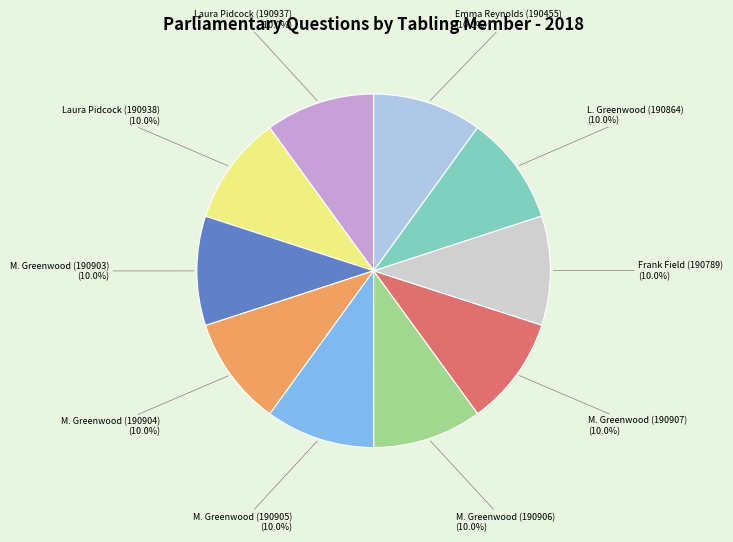

Does any single category account for the majority?

No